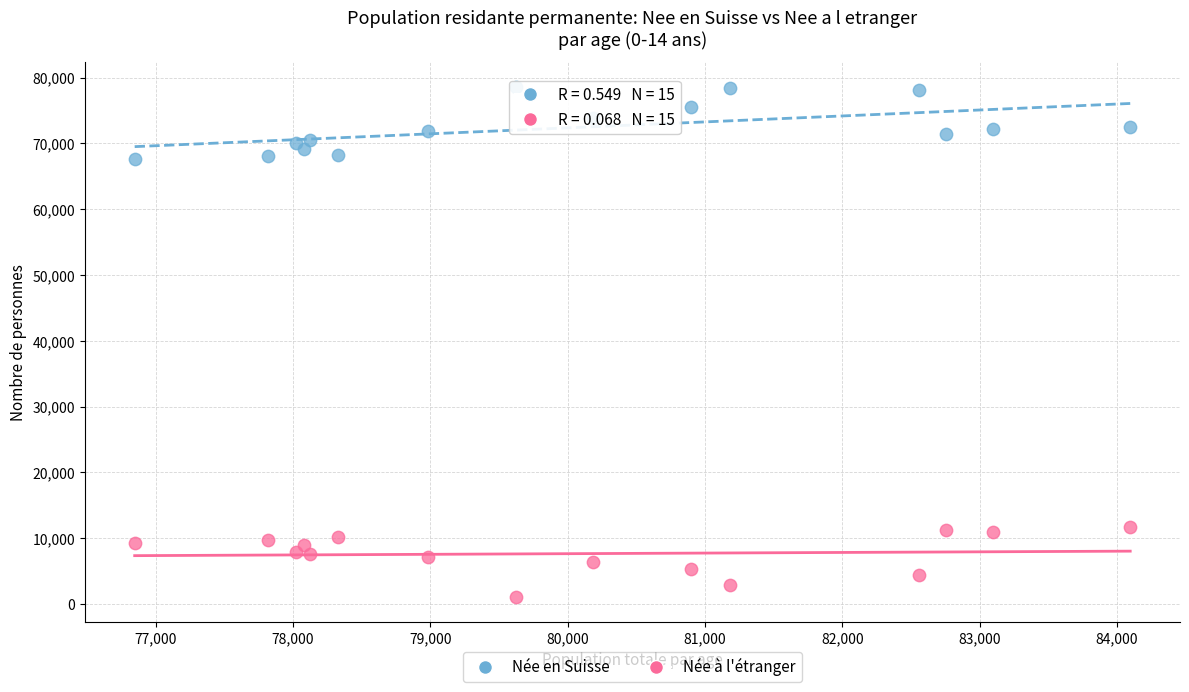

Which series contains the lowest Y value?

Née à l'étranger